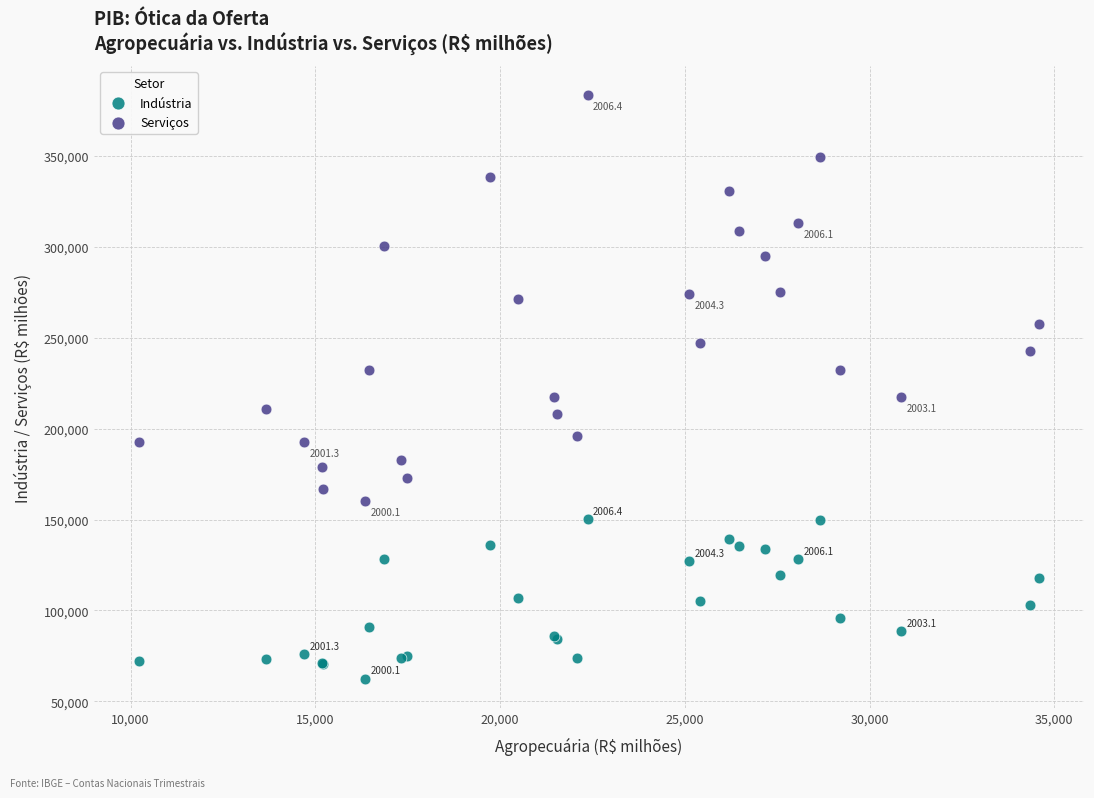

Which series reaches the maximum Y coordinate?

Serviços